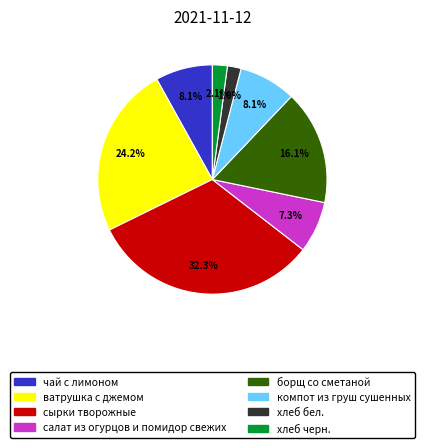

Which slice is the largest?

сырки творожные